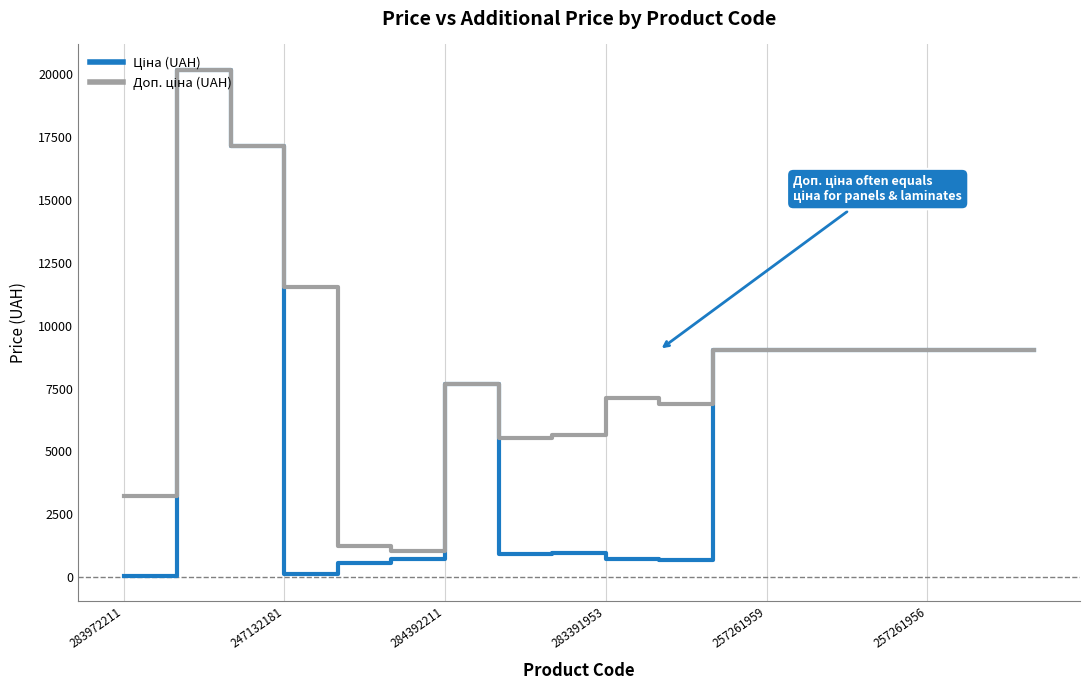

Does the chart display data point markers on the line(s)?

No